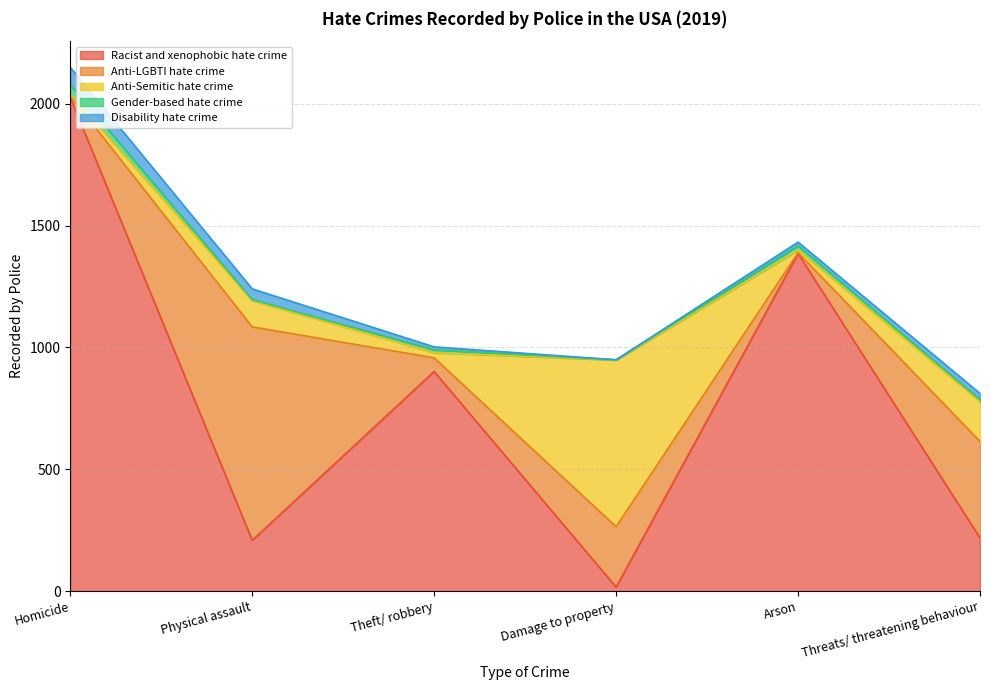

Reading left to right, extract all data points from this chart.

Racist and xenophobic hate crime: Homicide=2025	Physical assault=208	Theft/ robbery=901	Damage to property=16	Arson=1385	Threats/ threatening behaviour=218
Anti-LGBTI hate crime: Homicide=8	Physical assault=876	Theft/ robbery=56	Damage to property=248	Arson=4	Threats/ threatening behaviour=396
Anti-Semitic hate crime: Homicide=6	Physical assault=108	Theft/ robbery=21	Damage to property=684	Arson=10	Threats/ threatening behaviour=164
Gender-based hate crime: Homicide=38	Physical assault=4	Theft/ robbery=12	Damage to property=1	Arson=18	Threats/ threatening behaviour=7
Disability hate crime: Homicide=72	Physical assault=44	Theft/ robbery=12	Damage to property=0	Arson=15	Threats/ threatening behaviour=26